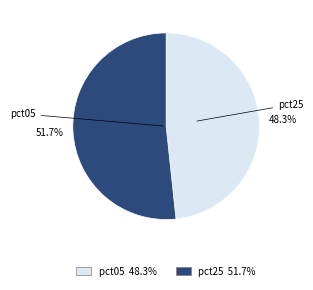

Is there a majority slice in this chart?

Yes